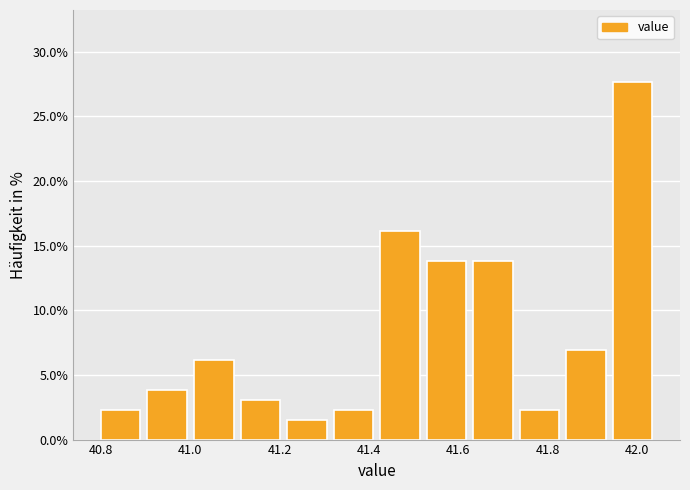

How tall is the bar that spans 41.42 to 41.52 on the x-axis? Neither the bar edges nor the heights are printed on the chart, so give them approximately, as read against the axes.

16.0